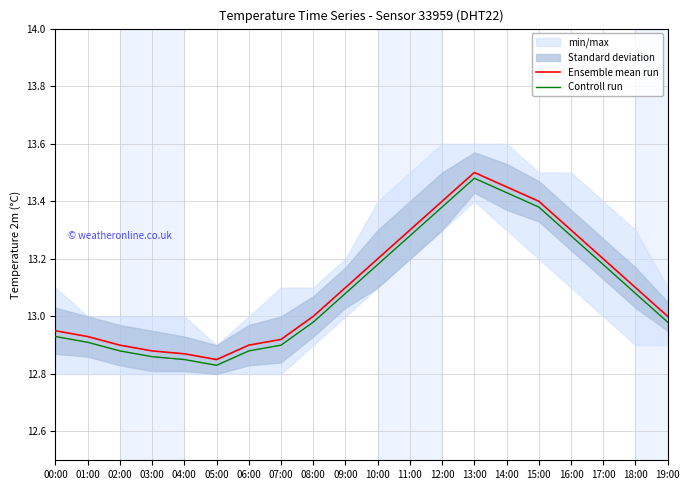

List the labels in order of Ensemble mean run value, smallest first.

05:00, 04:00, 03:00, 02:00, 06:00, 07:00, 01:00, 00:00, 08:00, 19:00, 09:00, 18:00, 10:00, 17:00, 11:00, 16:00, 12:00, 15:00, 14:00, 13:00